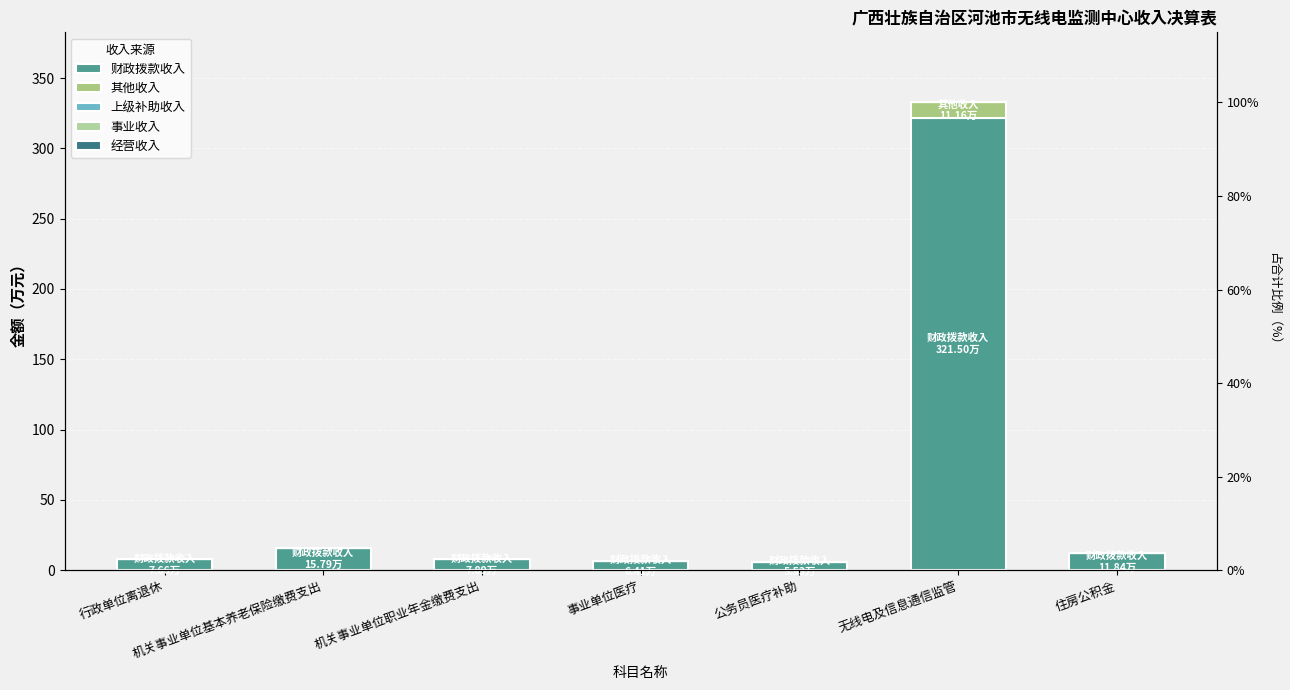

What is the greatest value displayed?

321.5